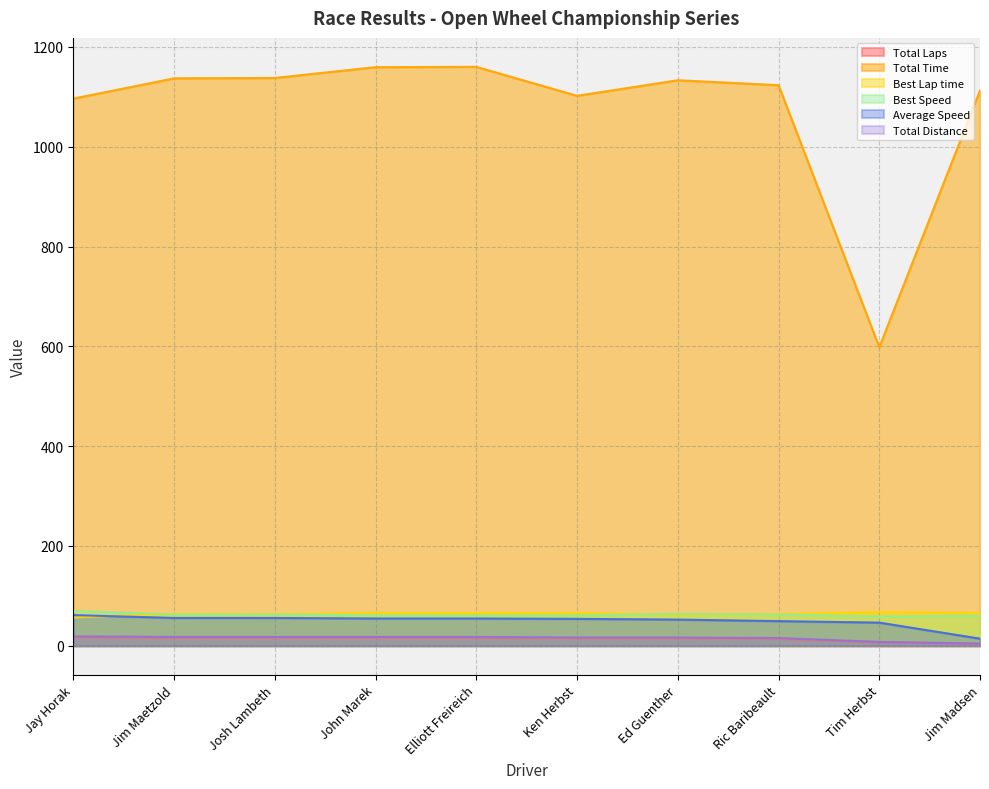

What are all the series names shown in the legend?

Total Laps, Total Time, Best Lap time, Best Speed, Average Speed, Total Distance